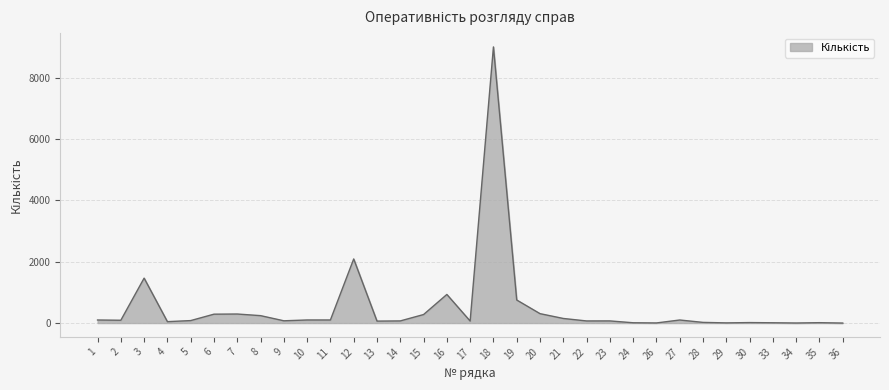

What is the greatest value displayed?

9003